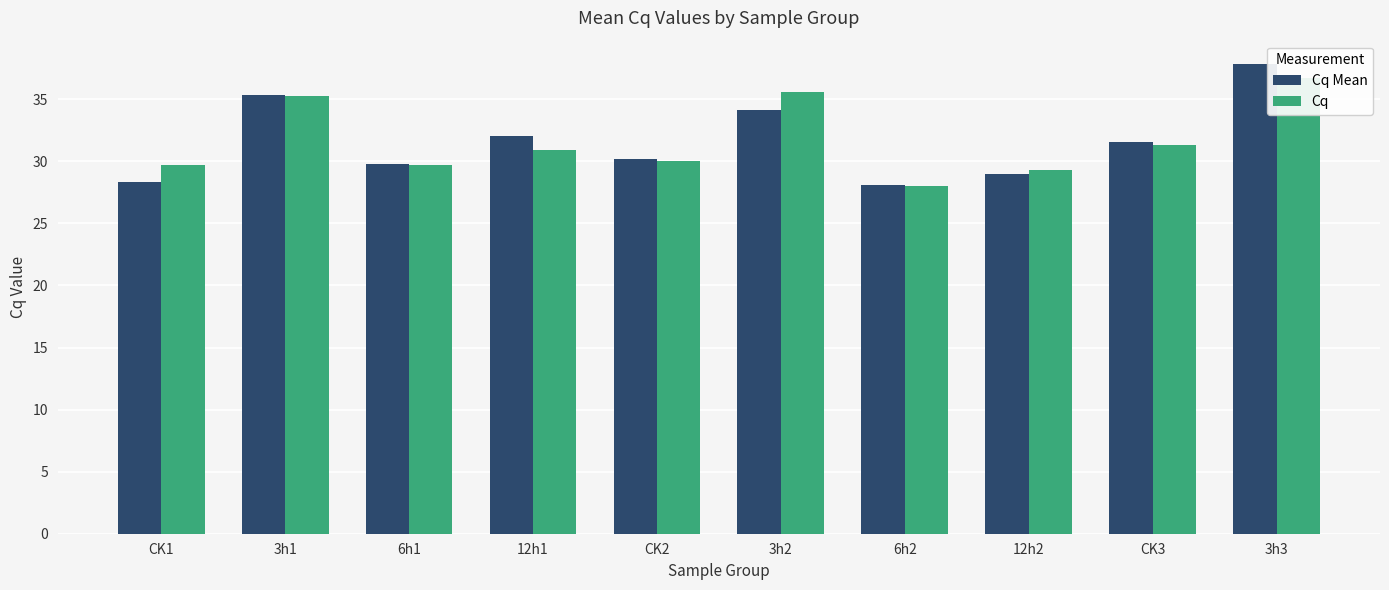

Reading left to right, transcribe all the data shown in this chart.

Cq Mean: CK1=28.3	3h1=35.3	6h1=29.8	12h1=32.1	CK2=30.2	3h2=34.2	6h2=28.1	12h2=28.9	CK3=31.6	3h3=37.8
Cq: CK1=29.7	3h1=35.3	6h1=29.7	12h1=30.9	CK2=30.0	3h2=35.6	6h2=28.0	12h2=29.3	CK3=31.3	3h3=36.7